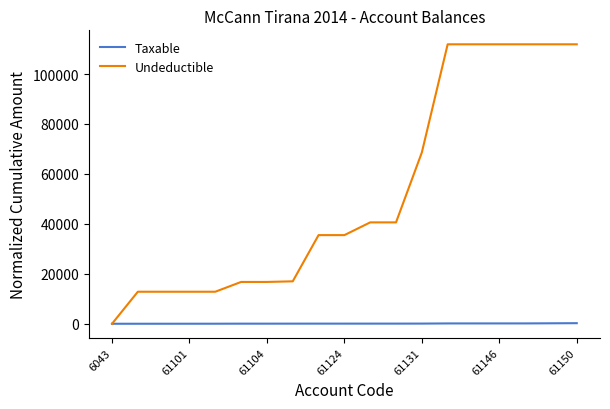

Which series has the largest range (max minus min)?

Undeductible